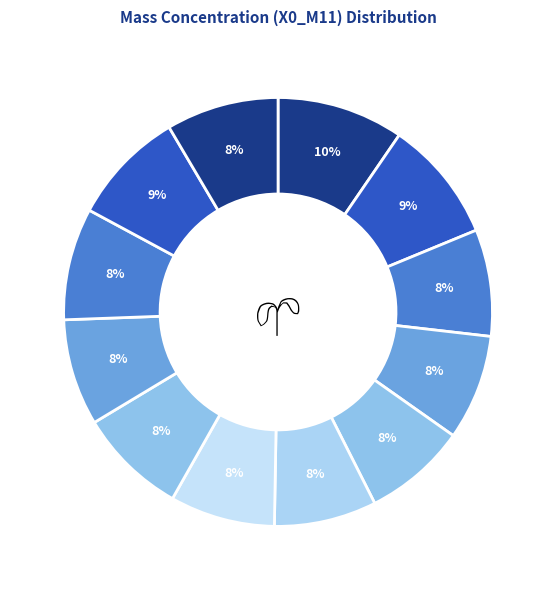

Is there a majority slice in this chart?

No